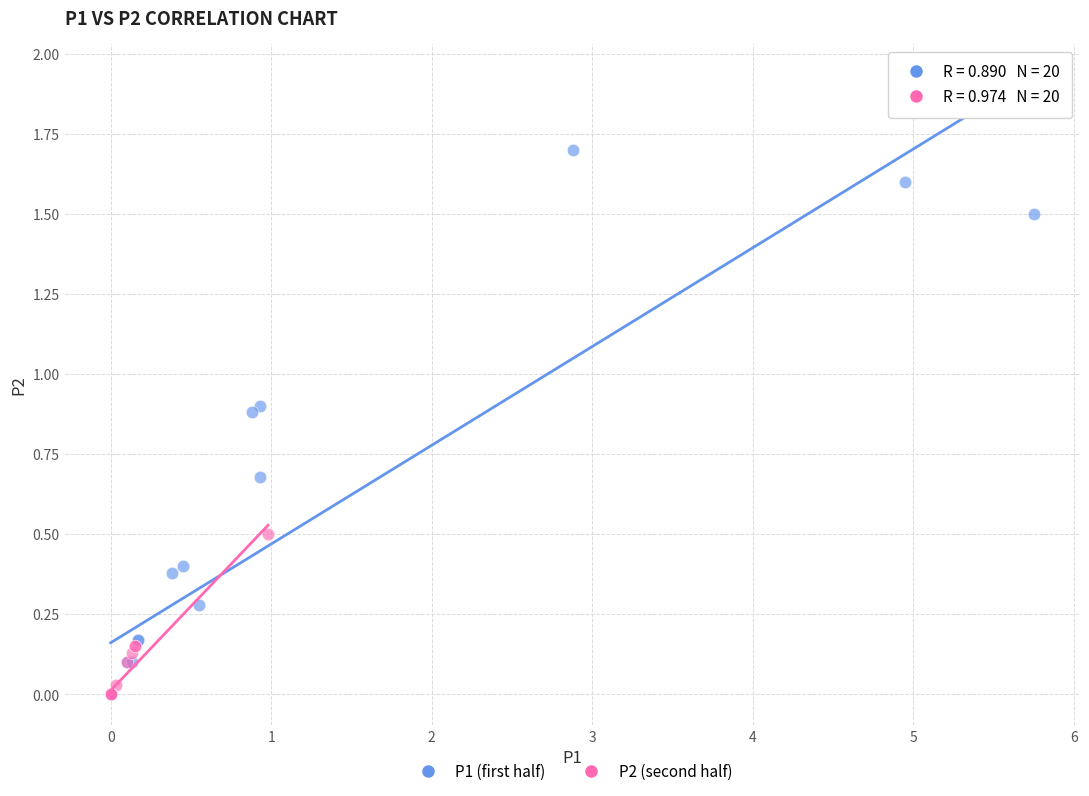

Which series contains the highest Y value?

P1 (first half)